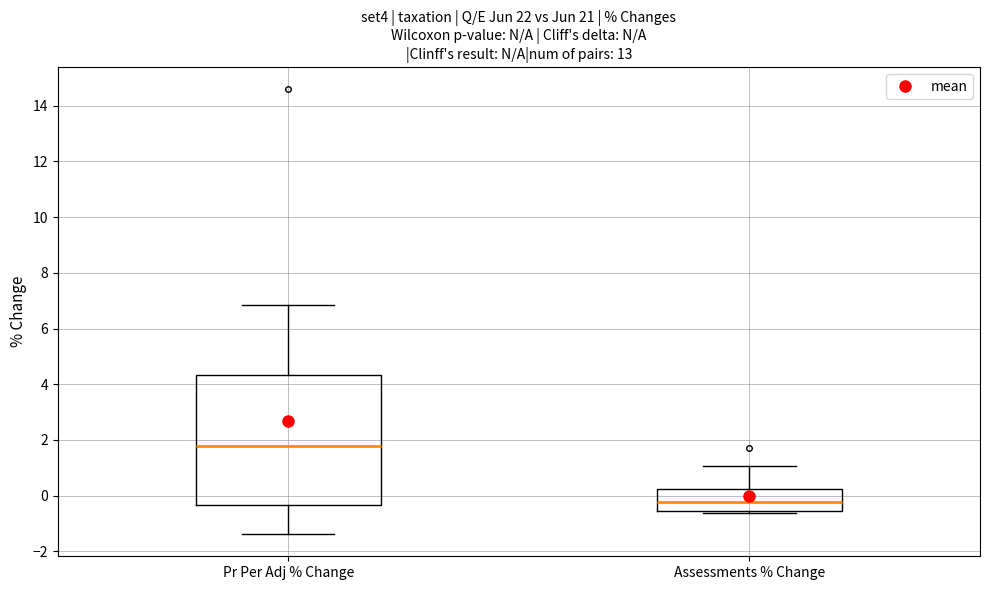

Reading left to right, transcribe this box plot: for each box, give where its median line is, the range the box spans, and where its two whiskers end, as read against the y-axis. The values are not printed on the chart, so give them approximately, as read against the axis.

Pr Per Adj % Change: median 1.8, box -0.4 to 4.4, whiskers -1.4 to 6.8
Assessments % Change: median -0.2, box -0.6 to 0.2, whiskers -0.6 (just below the box's lower edge) to 1.0